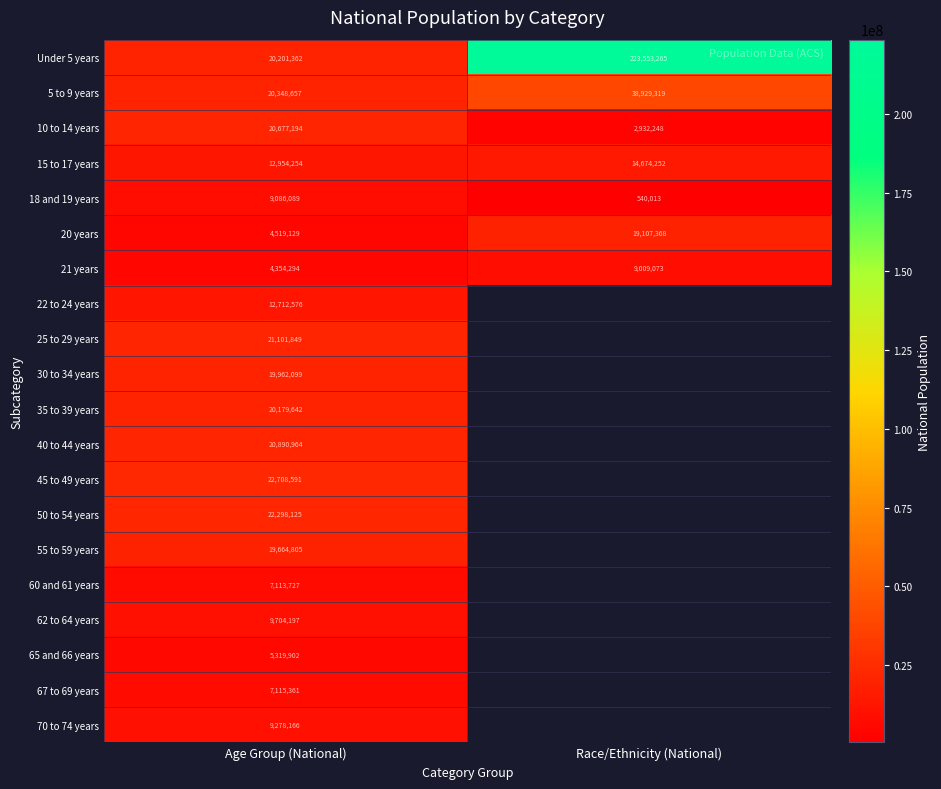

Which has a higher value, Age Group (National) or Race/Ethnicity (National)?

Race/Ethnicity (National)